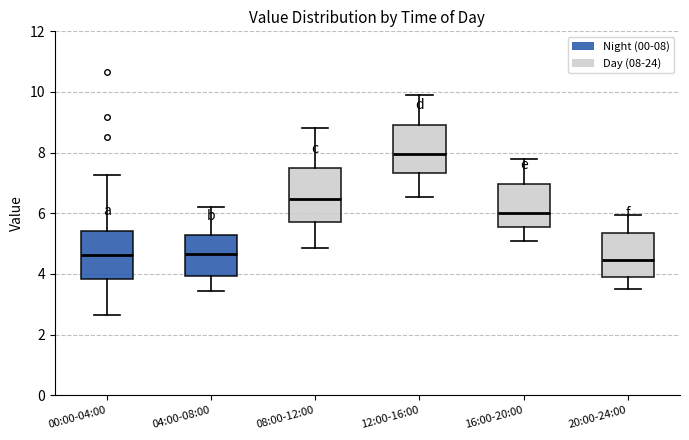

Reading left to right, read every box against the y-axis: the position of its median line, the range the box covers, and the ends of its whiskers. The values are not printed on the chart, so give them approximately, as read against the axis.

00:00-04:00: median 4.6, box 3.8 to 5.4, whiskers 2.6 to 7.2
04:00-08:00: median 4.6, box 4.0 to 5.2, whiskers 3.4 to 6.2
08:00-12:00: median 6.4, box 5.8 to 7.4, whiskers 4.8 to 8.8
12:00-16:00: median 8.0, box 7.4 to 9.0, whiskers 6.6 to 10.0
16:00-20:00: median 6.0, box 5.6 to 7.0, whiskers 5.2 to 7.8
20:00-24:00: median 4.4, box 3.8 to 5.4, whiskers 3.6 to 6.0